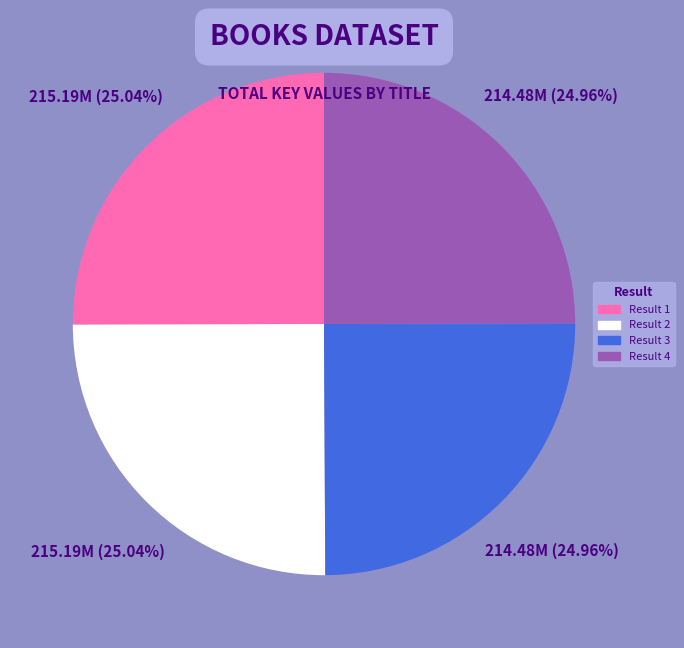

Is there a majority slice in this chart?

No